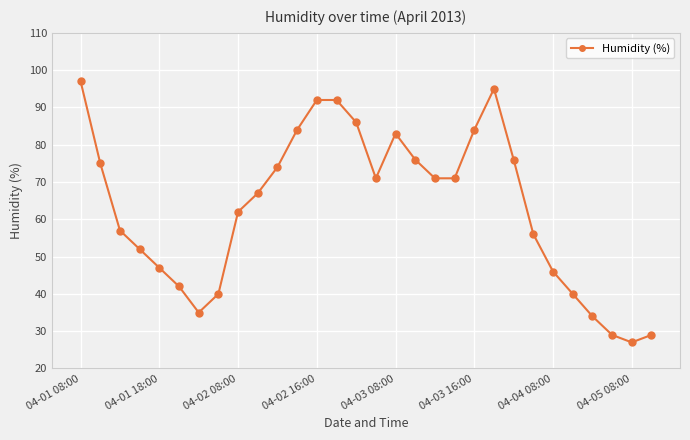

What is the value of the 5th point from the left?

47